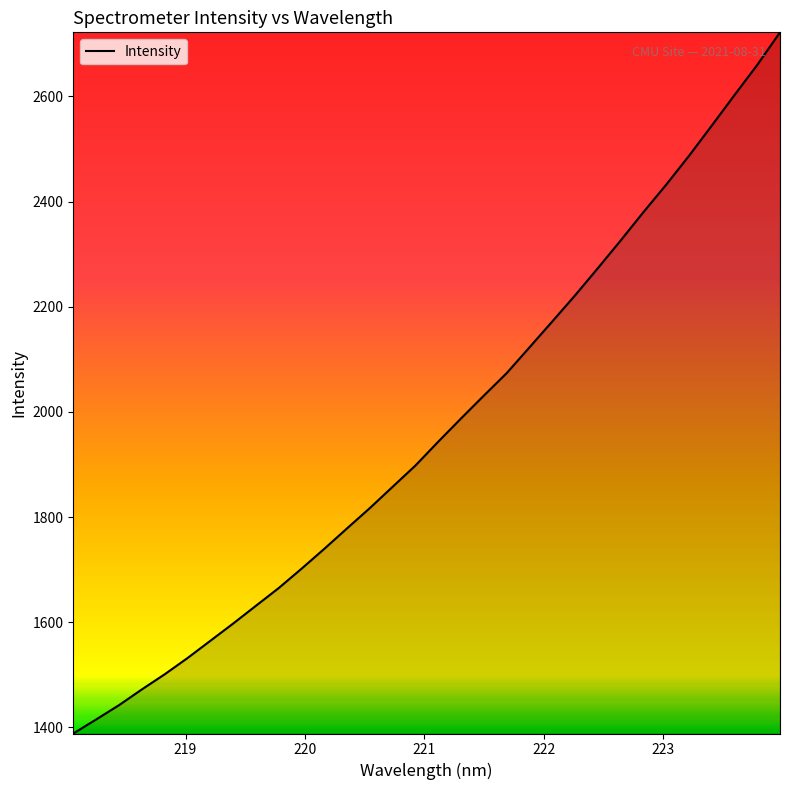

What is the difference between the second highest and second lowest values?

1244.8